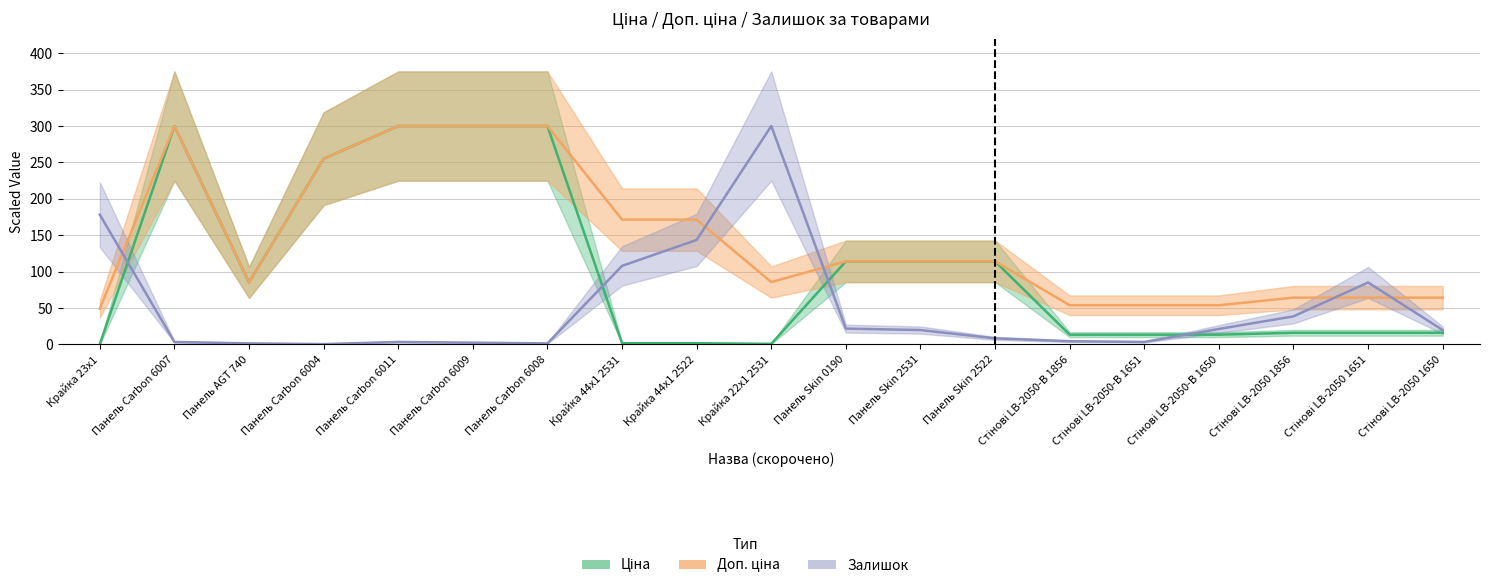

What is the sum of all Ціна (Estimate) values?

1976.2